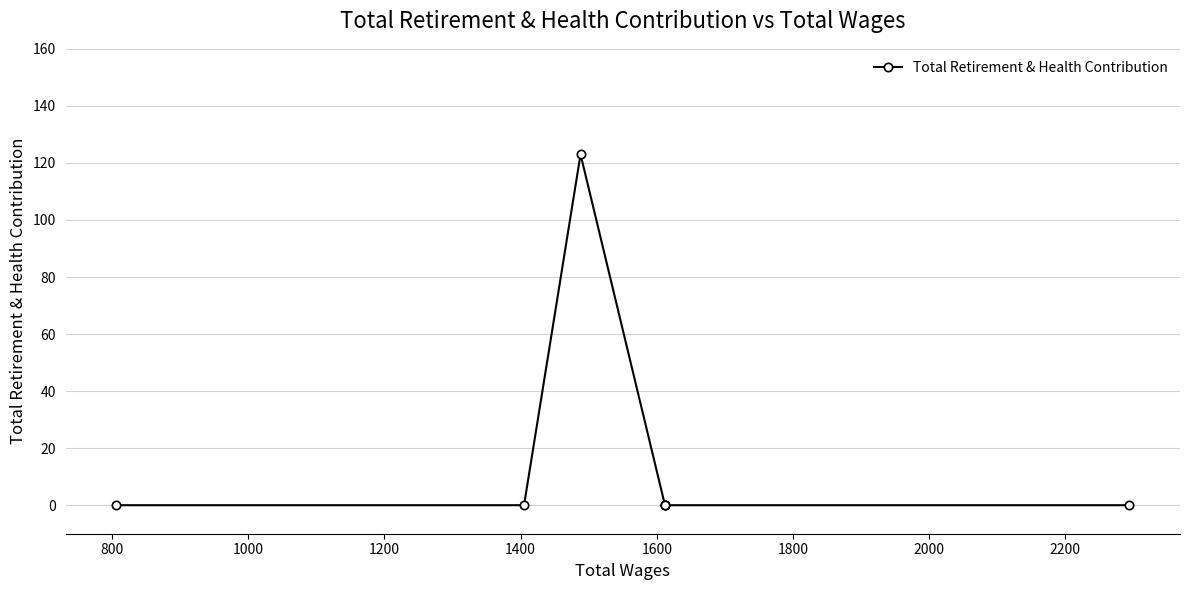

How many points are higher than both their immediate neighbors (excluding endpoints)?

1